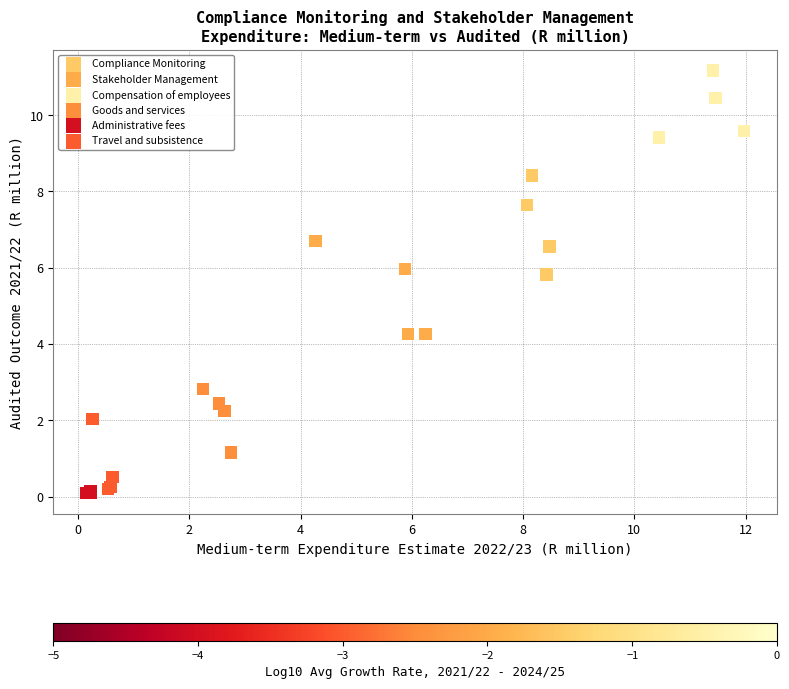

Which series contains the lowest Y value?

Administrative fees